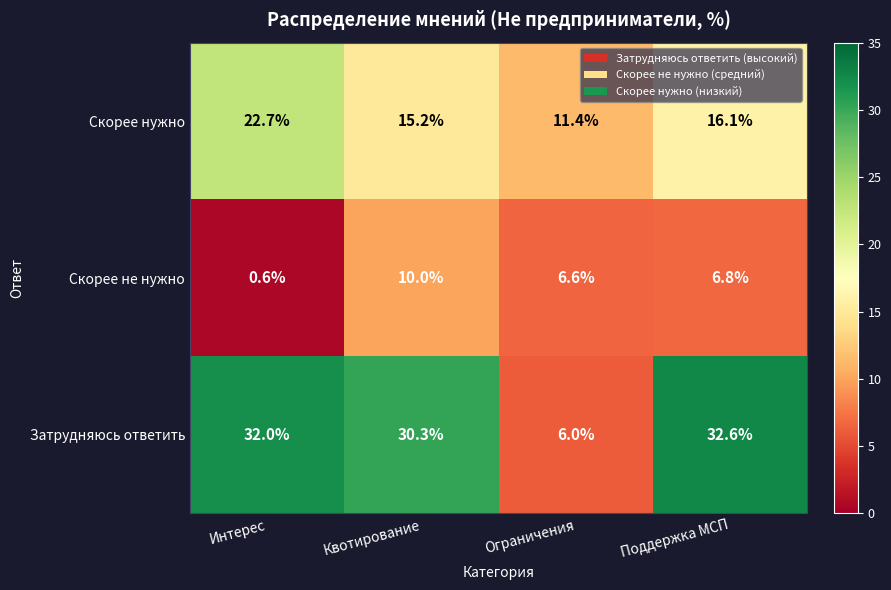

Reading left to right, transcribe all the data shown in this chart.

Скорее нужно: Интерес=22.7	Квотирование=15.2	Ограничения=11.4	Поддержка МСП=16.1
Скорее не нужно: Интерес=0.6	Квотирование=10.0	Ограничения=6.6	Поддержка МСП=6.8
Затрудняюсь ответить: Интерес=32.0	Квотирование=30.3	Ограничения=6.0	Поддержка МСП=32.6